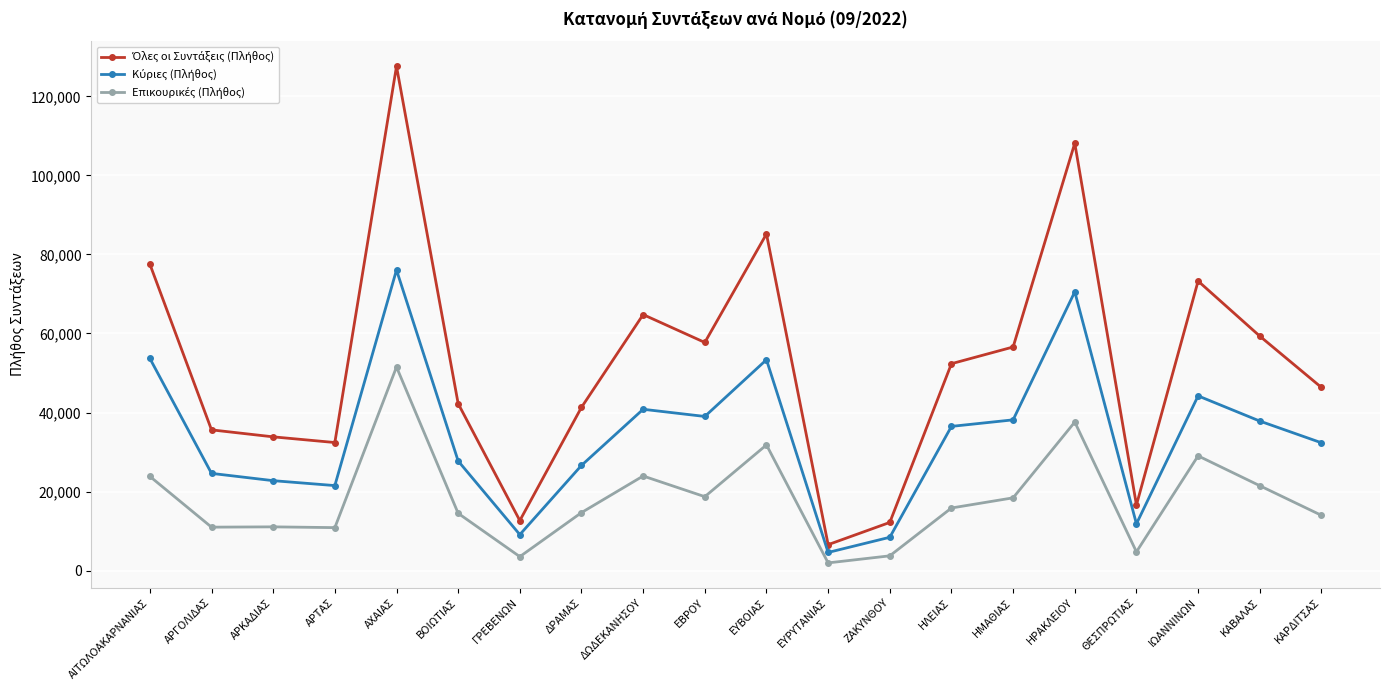

Does the chart display data point markers on the line(s)?

Yes